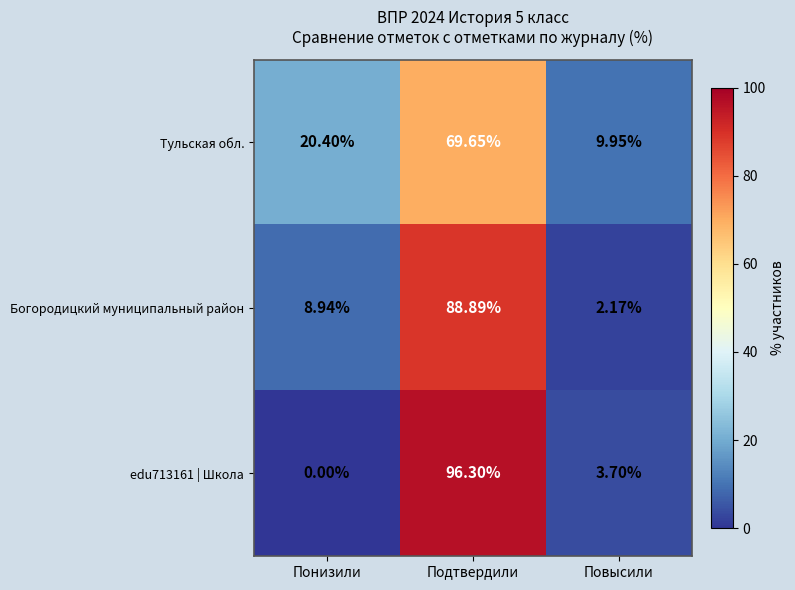

Which series changed the most between Понизили and Подтвердили?

edu713161 | Школа